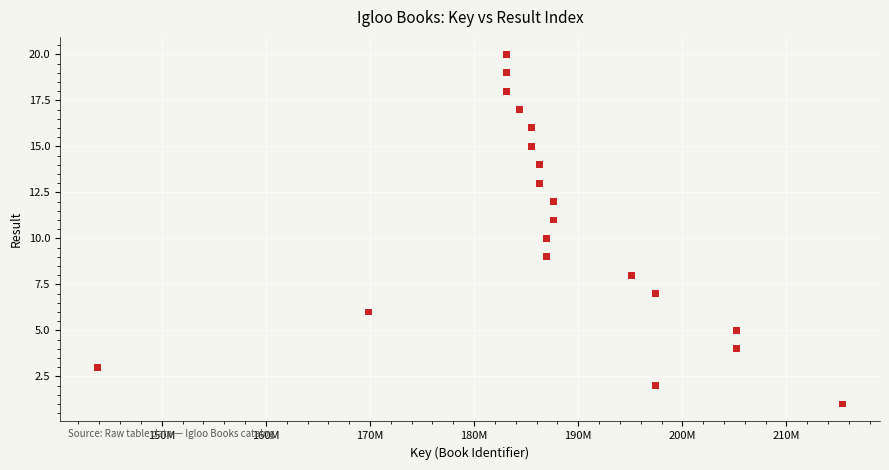

What is the range of Y values (max minus min)?

19